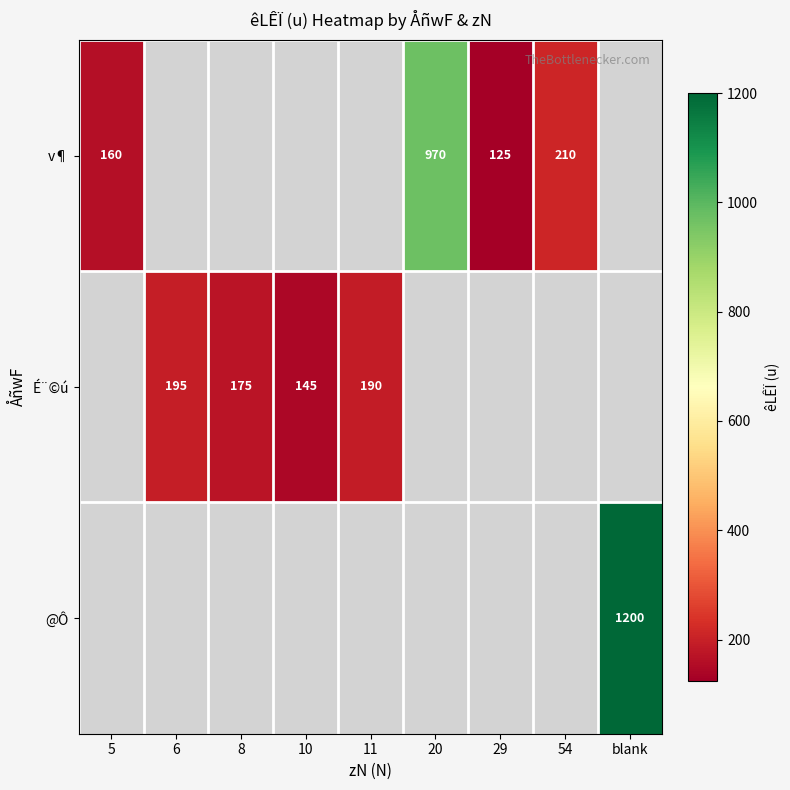

Which has a higher value, 11 or 54?

54